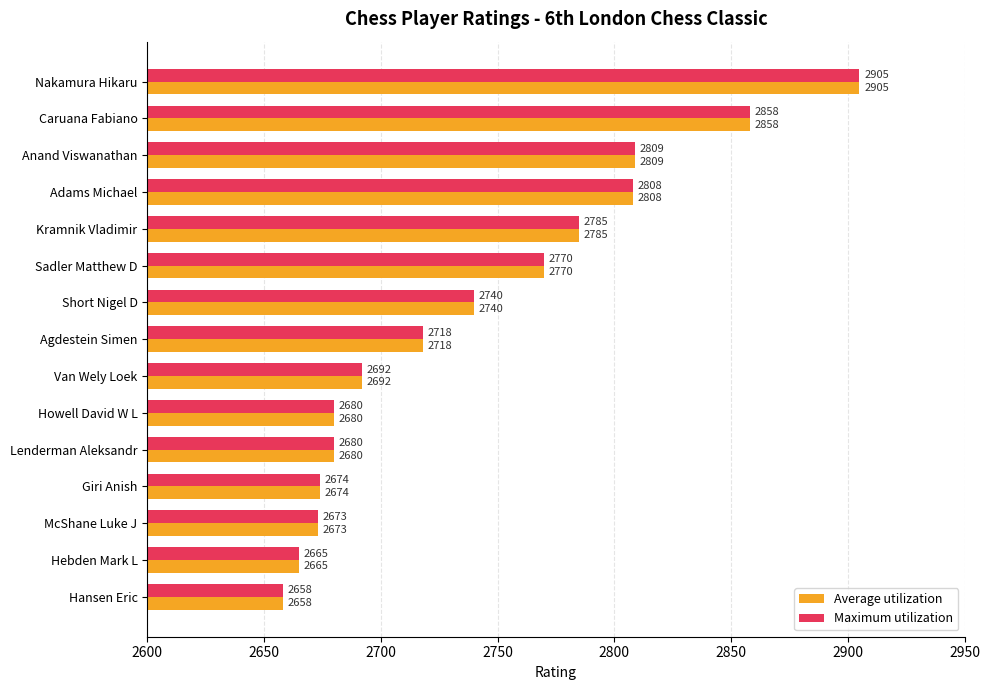

Is it true that Maximum utilization equals 622 at Hebden Mark L?

False